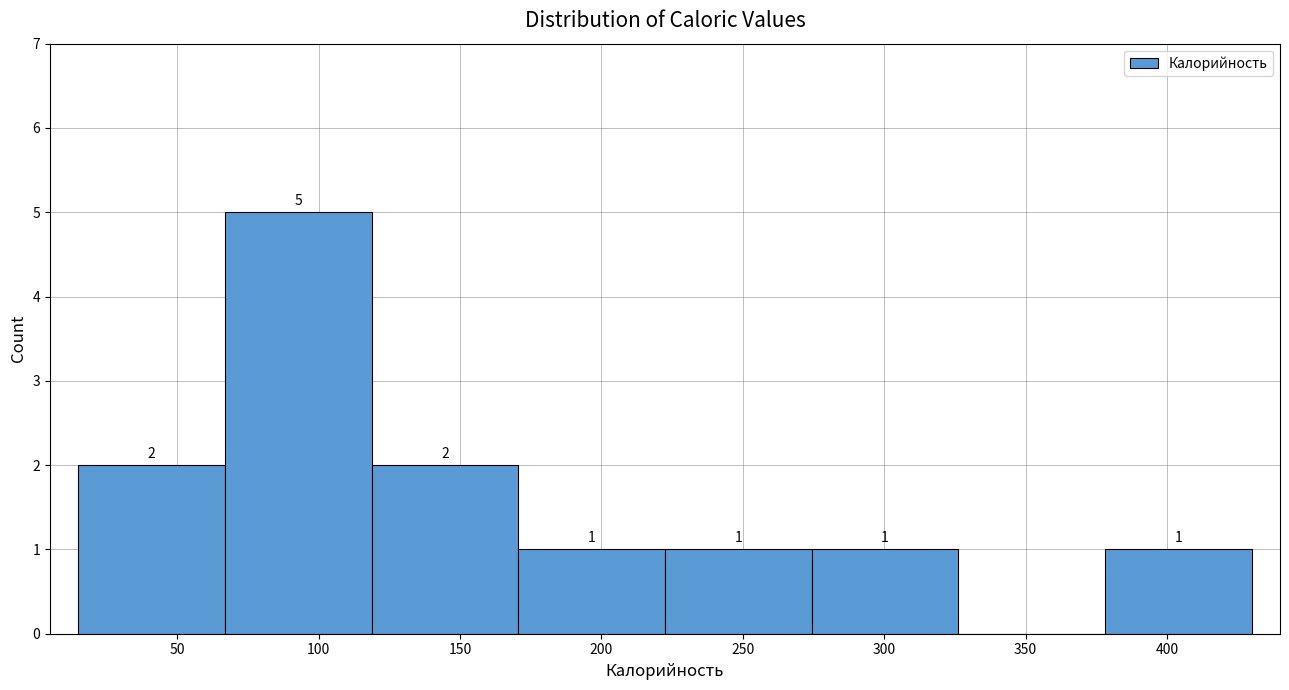

Which range on the x-axis has the tallest bar?

65 to 120